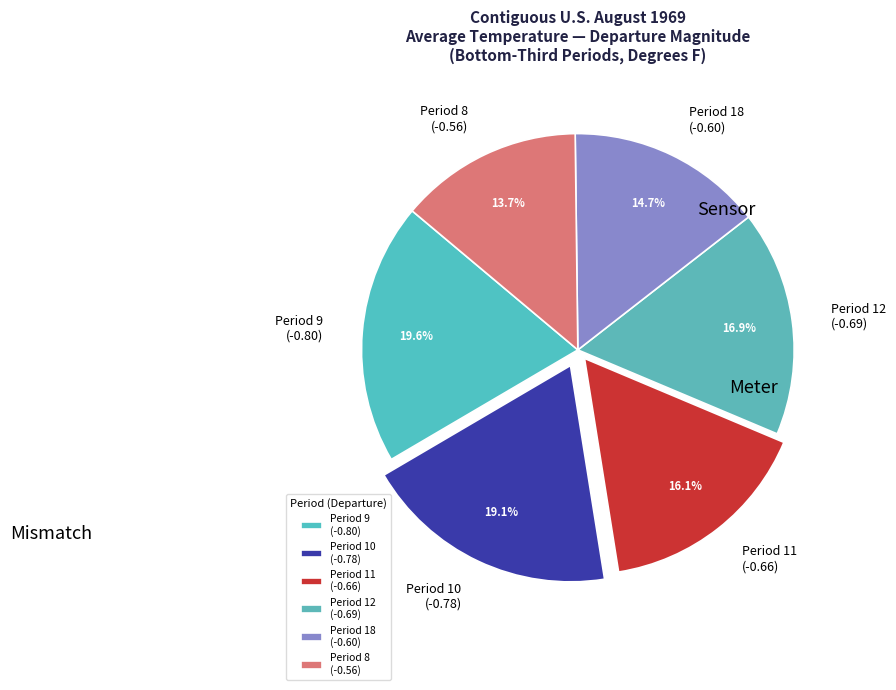

Combined, do Period 12 (-0.69) and Period 9 (-0.80) account for over 50%?

No